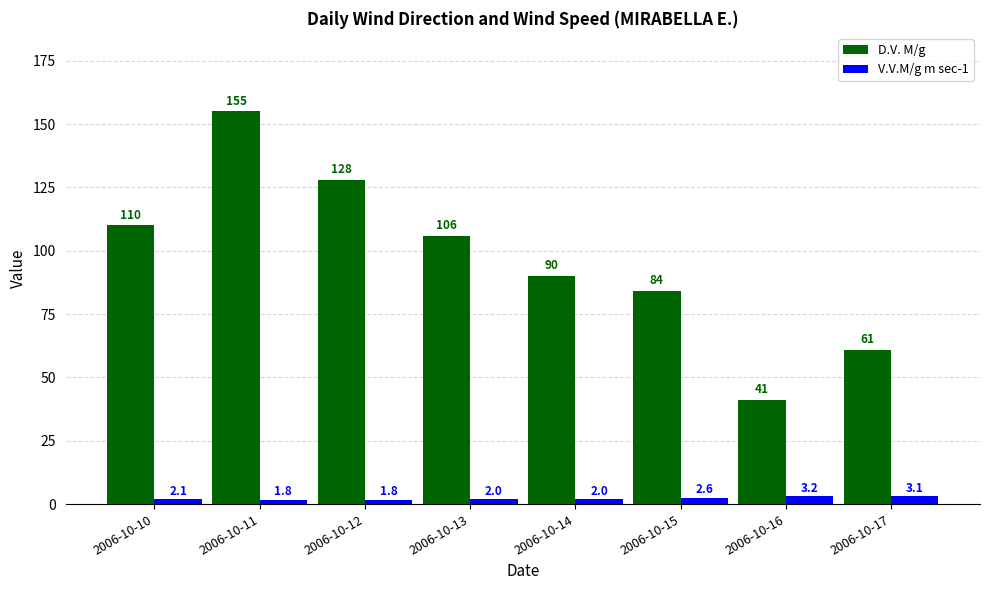

True or false: D.V. M/g has a value of 59.2 at 2006-10-10.

False